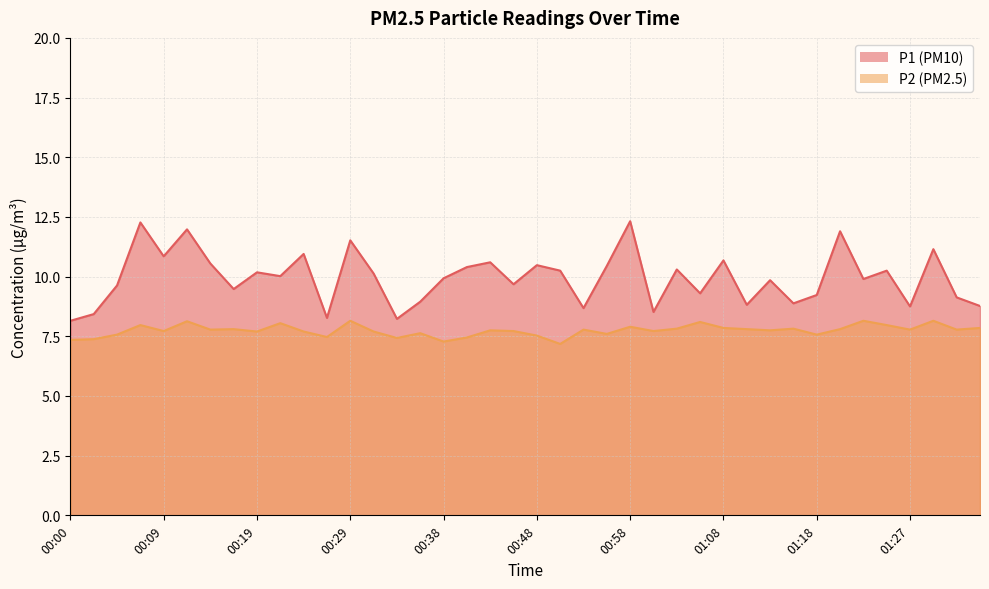

Is the value of P2 at 01:05 greater than the value of P1 at 00:51?

No